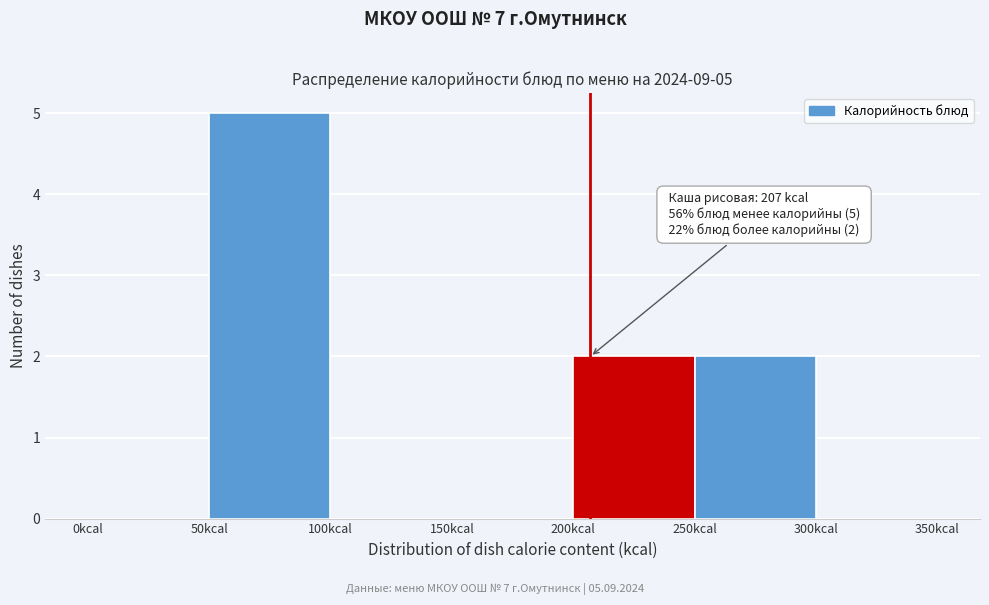

Over which range of the x-axis is the bar tallest?

50 to 100